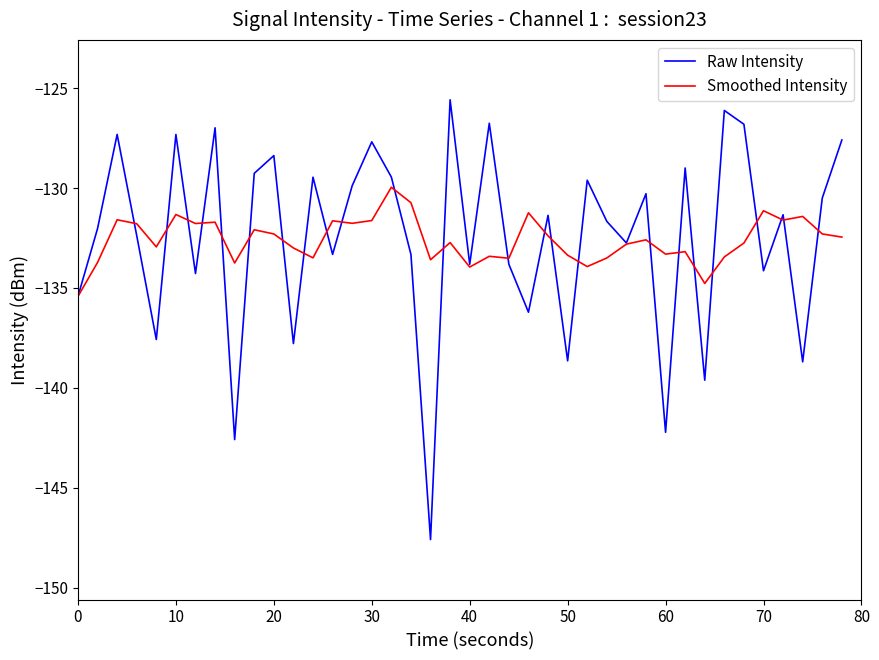

List the series in order of their peak value, lowest first.

Smoothed Intensity, Raw Intensity